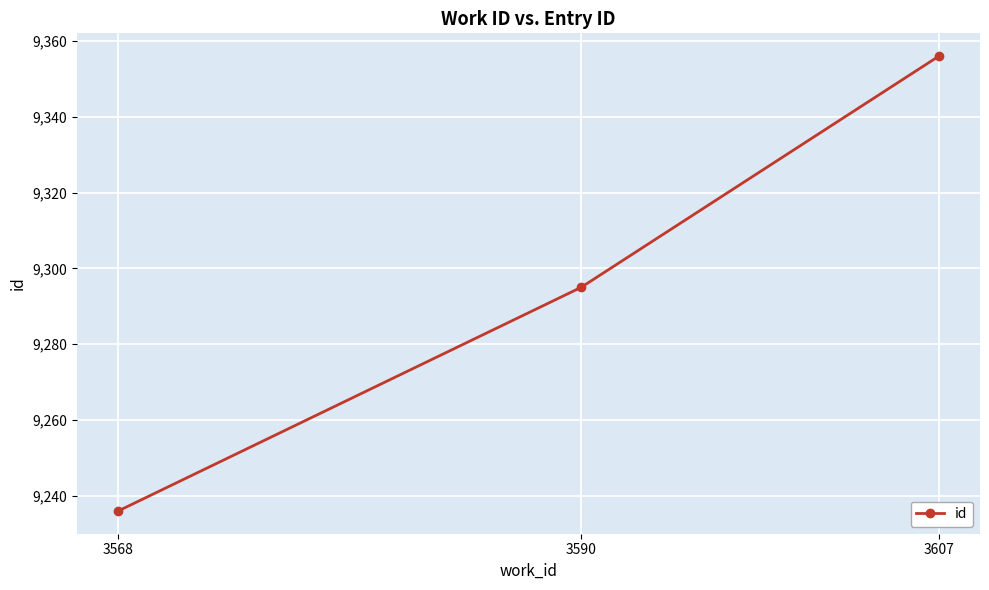

How many distinct data groups are displayed?

1